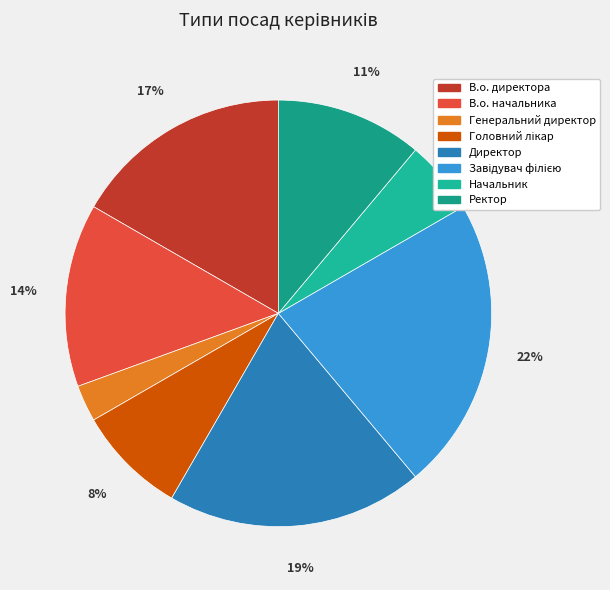

Which has a higher value, Директор or Ректор?

Директор